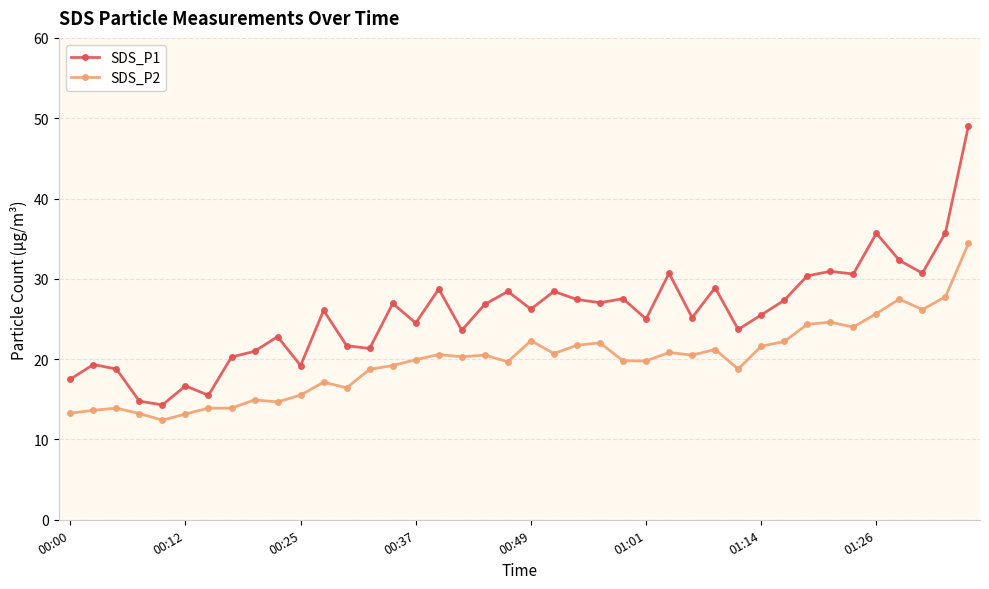

Which series has the largest total across all categories?

SDS_P1